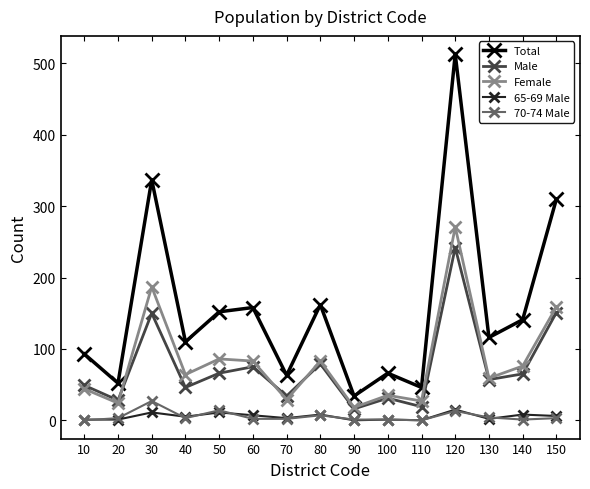

What is the spread (max minus min) of values at 90?

34